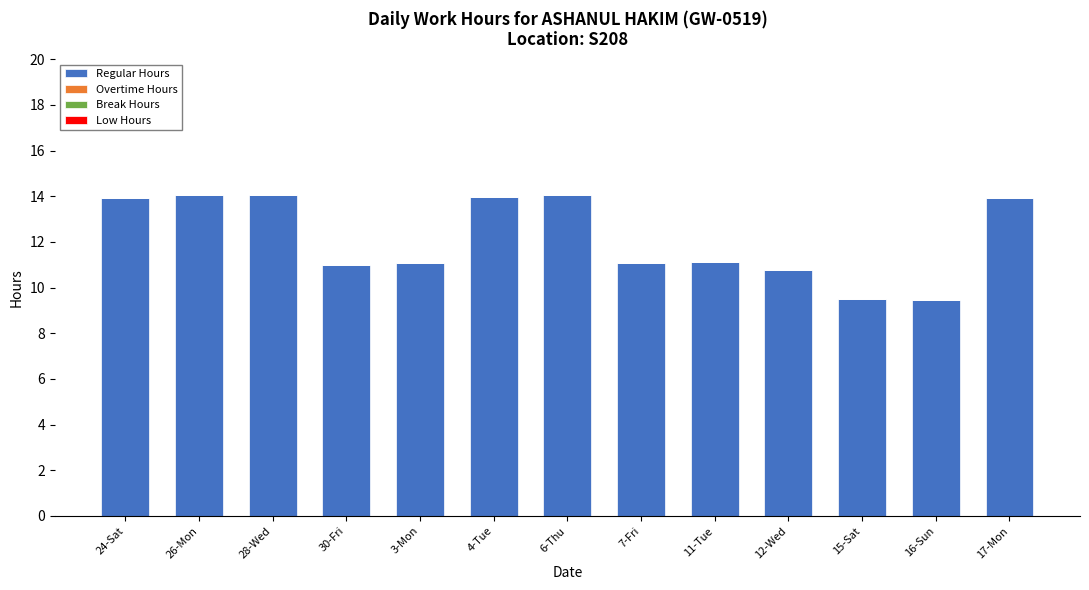

What is the greatest value displayed?

14.1